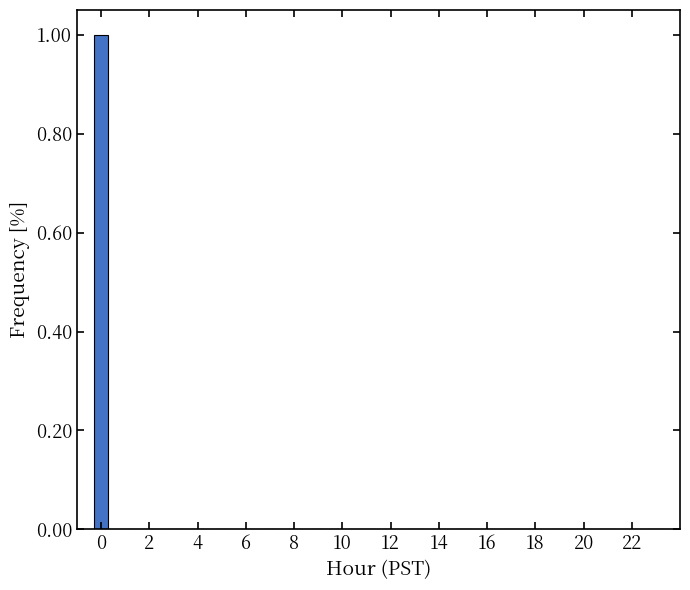

Reading left to right, list all the values displayed in this chart.

1	0	0	0	0	0	0	0	0	0	0	0	0	0	0	0	0	0	0	0	0	0	0	0